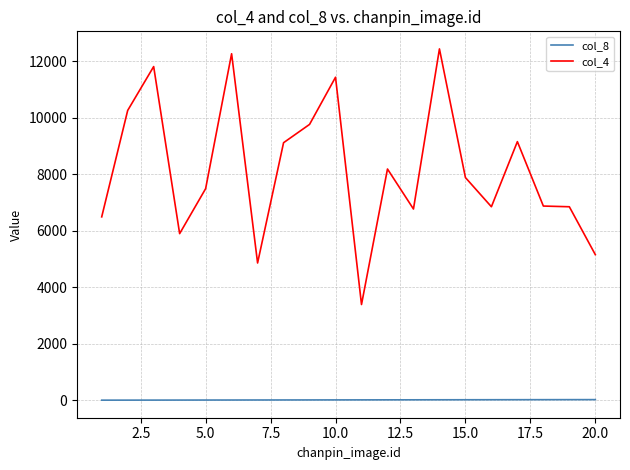

What is the greatest value displayed?

12444